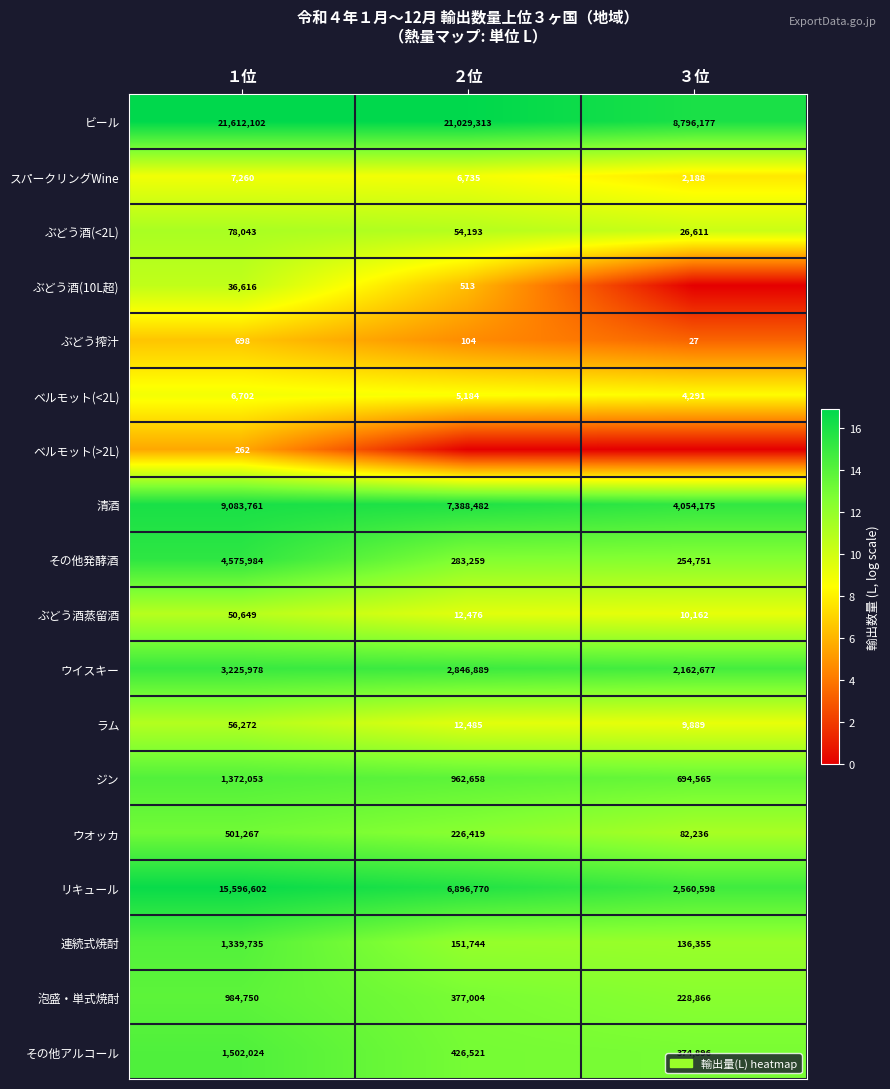

What is the total value across all series at ３位?

182.8